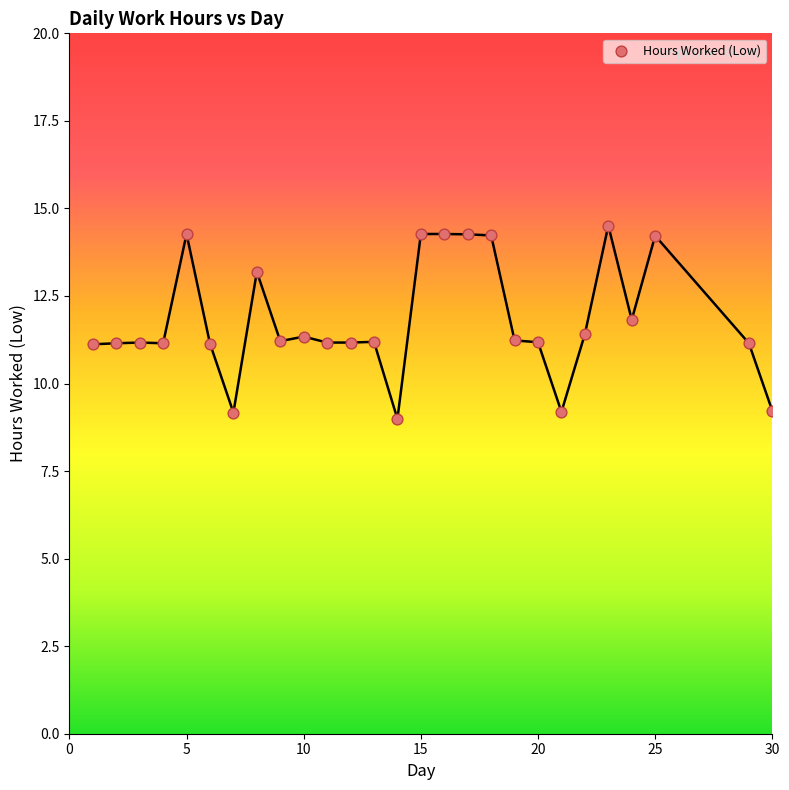

What is the range of Y values (max minus min)?

5.5